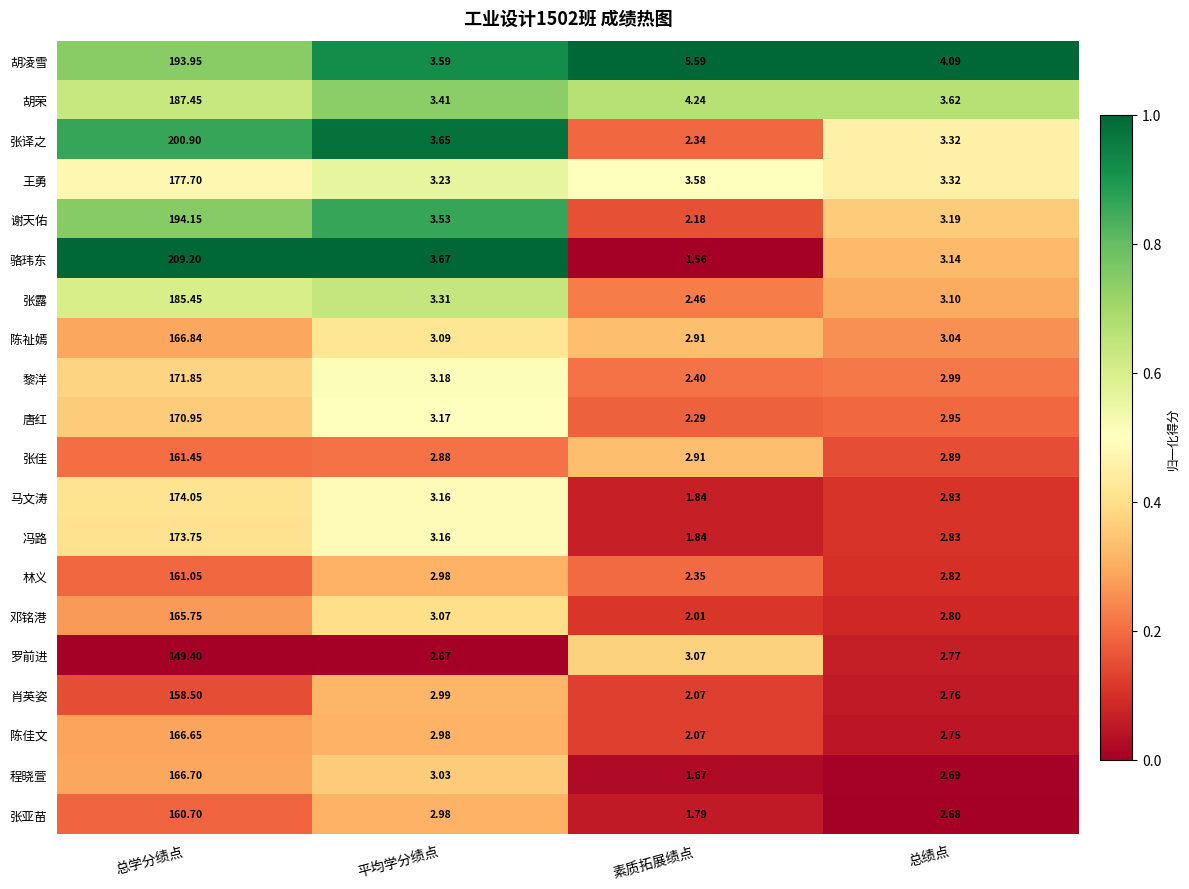

What is the spread (max minus min) of values at 平均学分绩点?

1.0